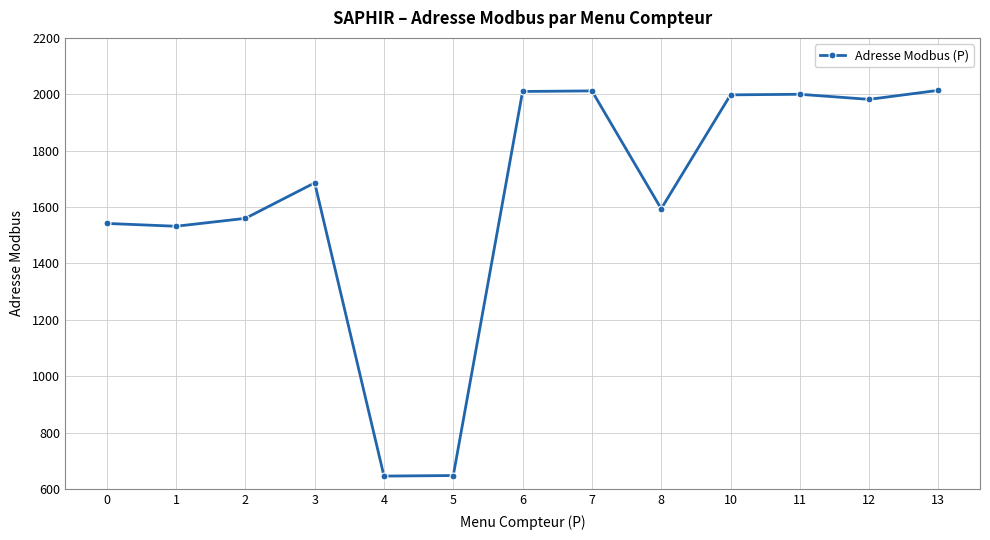

What is the difference between the maximum and minimum values?

1368